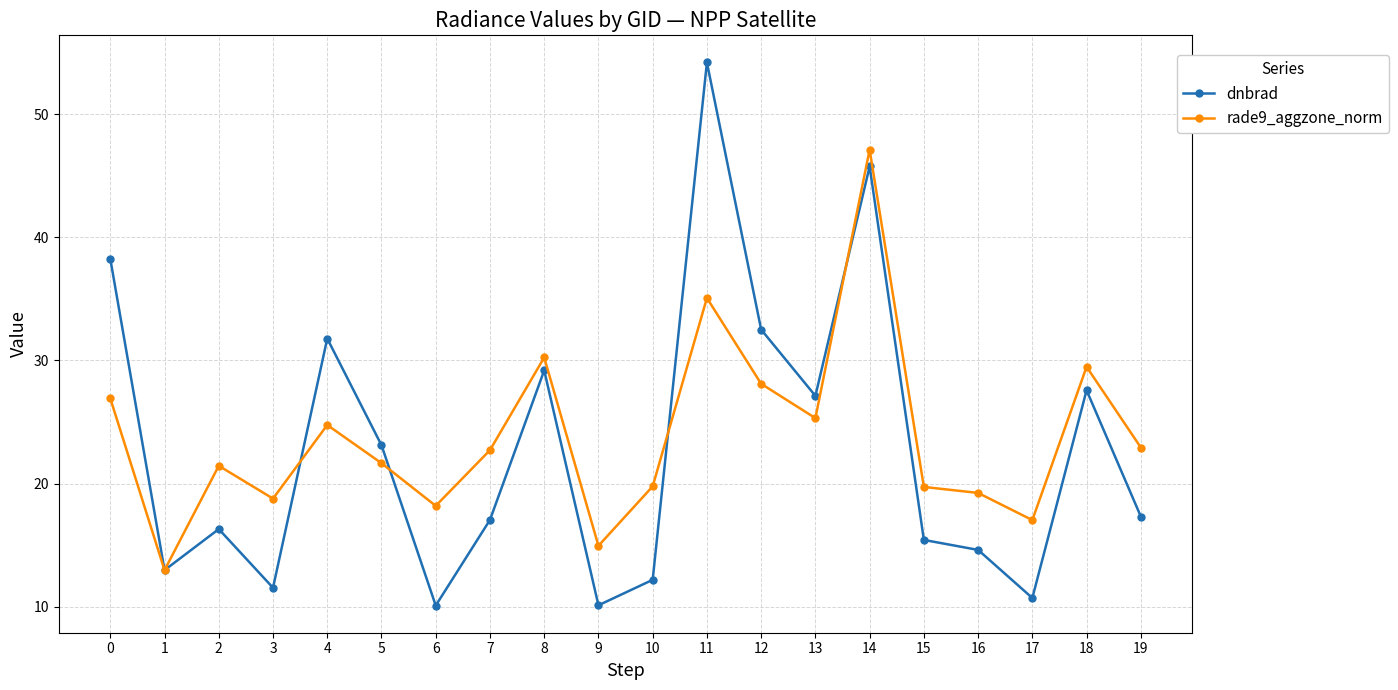

At which category does the chart reach its peak across all series?

11